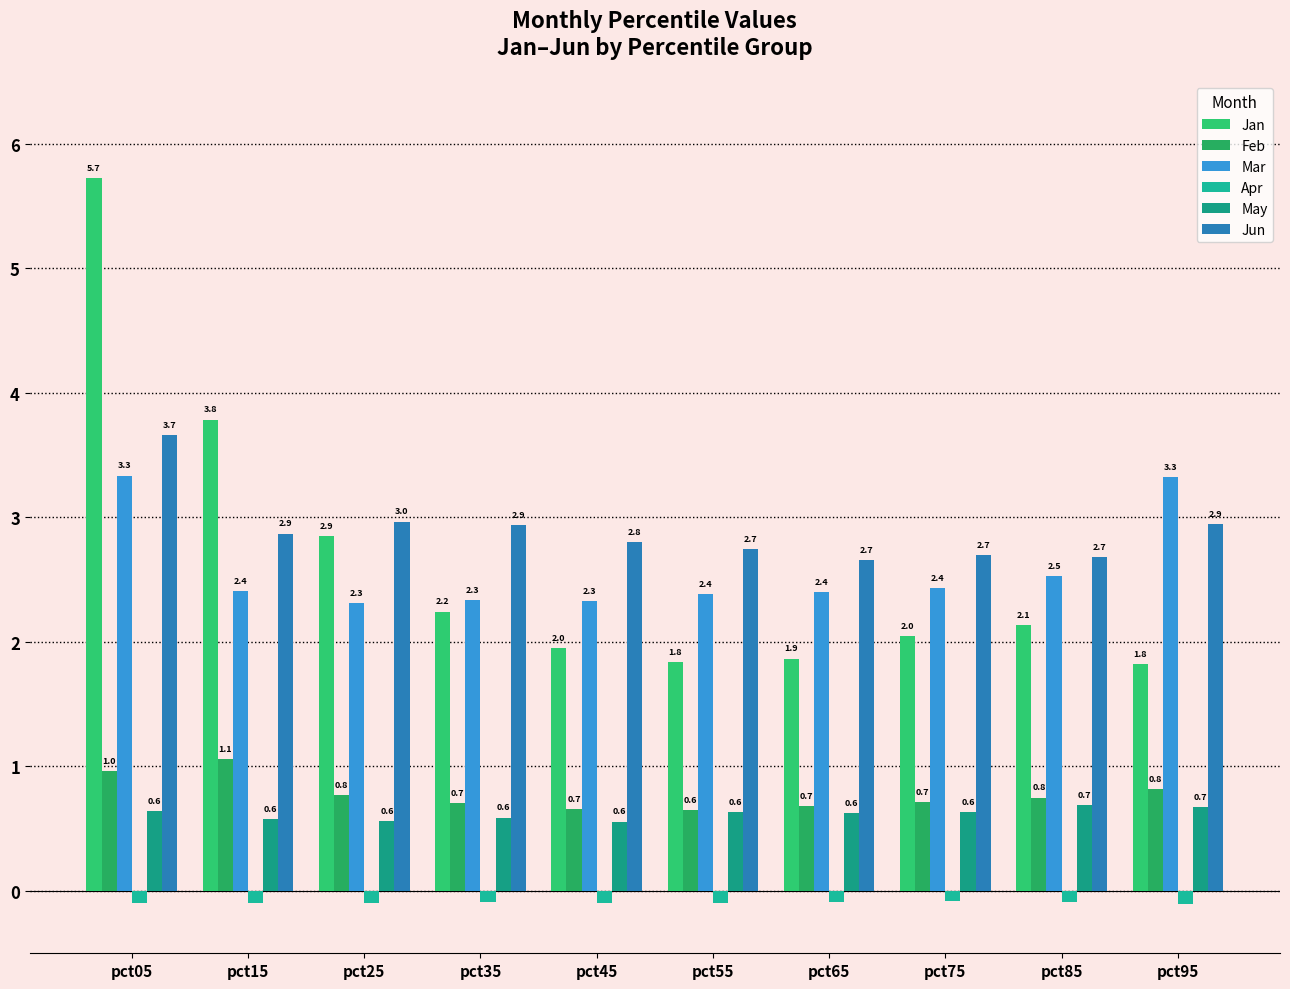

List the labels in order of Apr value, smallest first.

pct95, pct15, pct05, pct55, pct25, pct45, pct35, pct85, pct65, pct75